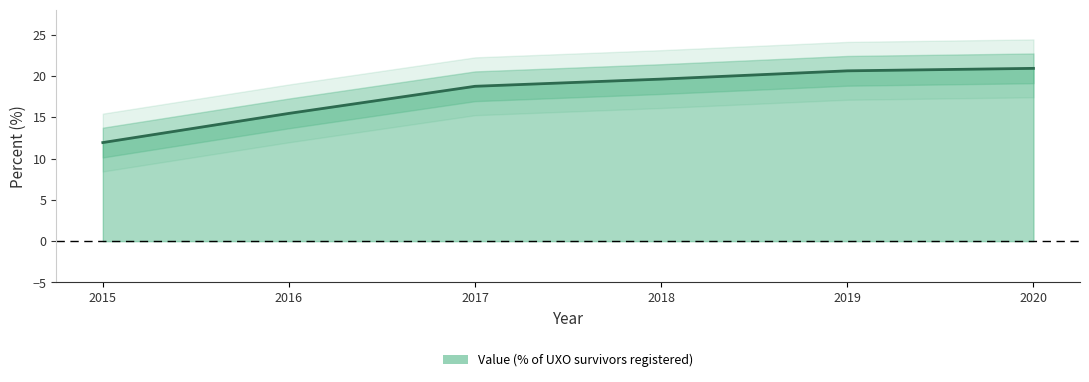

Reading right to left, extract all data points from this chart.

20.9	20.6	19.6	18.7	15.5	11.9